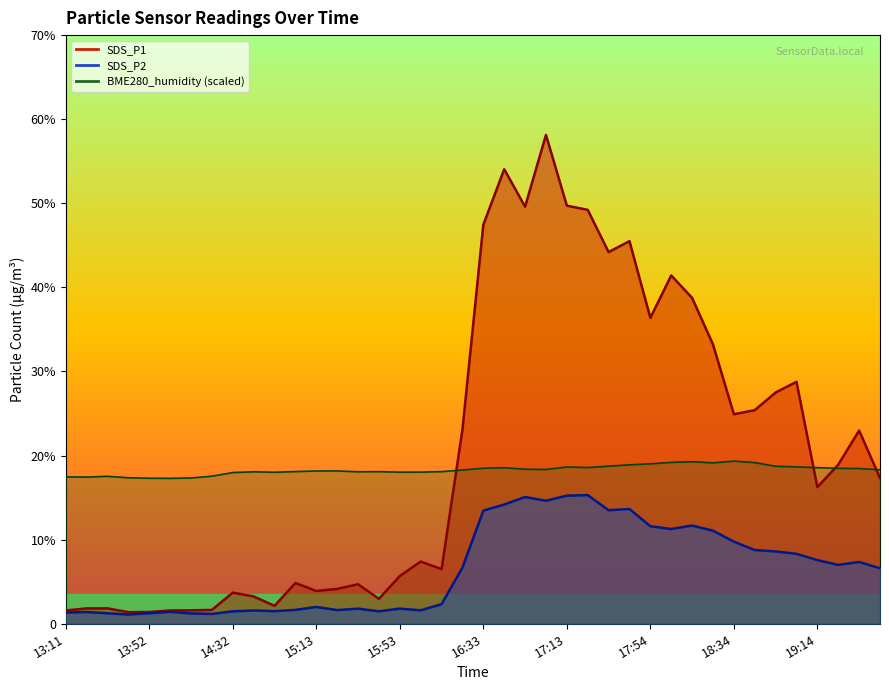

At which label does SDS_P1 reach its minimum?

13:42